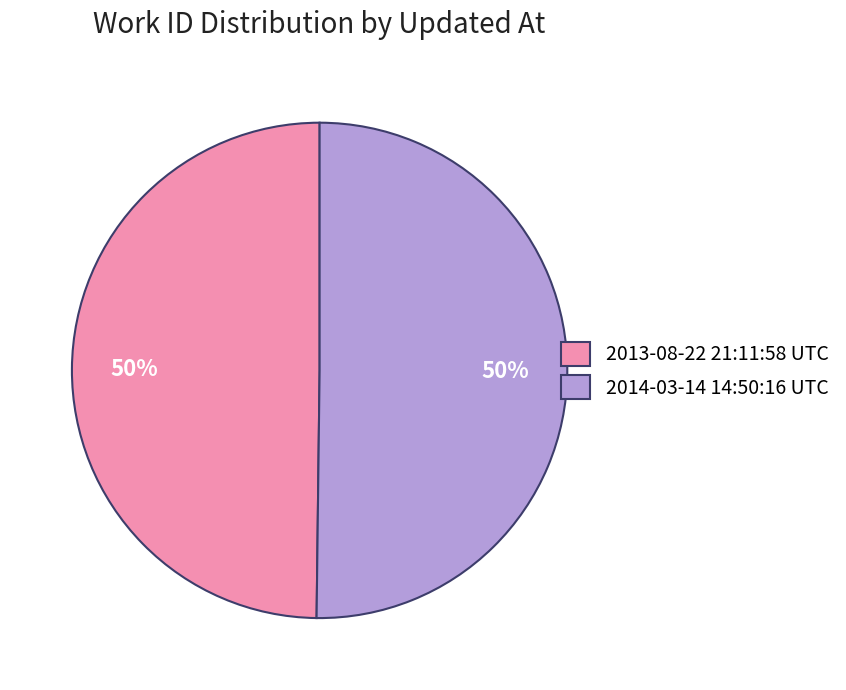

True or false: 2013-08-22 21:11:58 UTC accounts for 39% of the total.

False